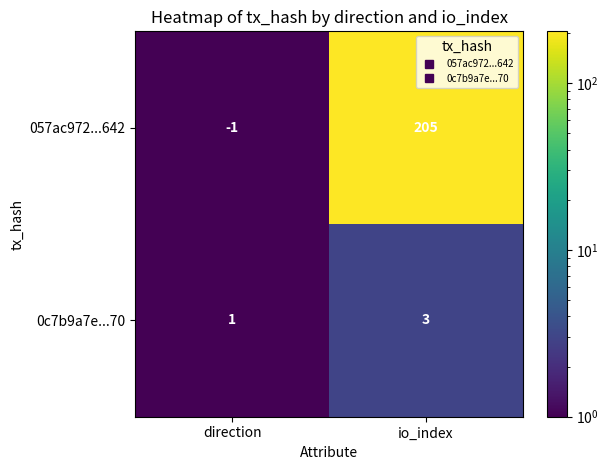

Where is 057ac972...642 nearest to the value 102?

direction